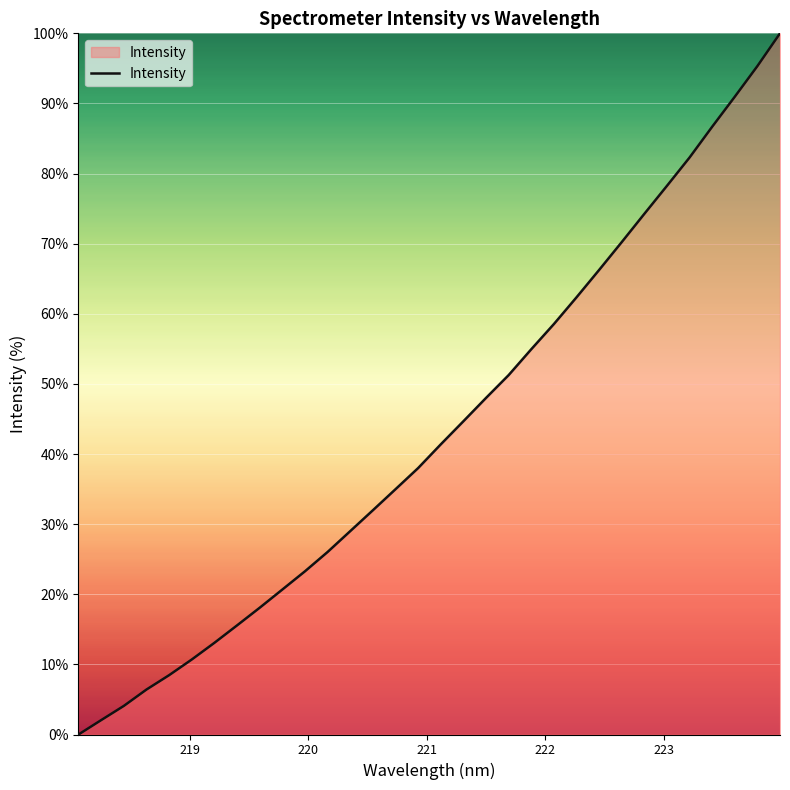

What is the greatest value displayed?

100.0